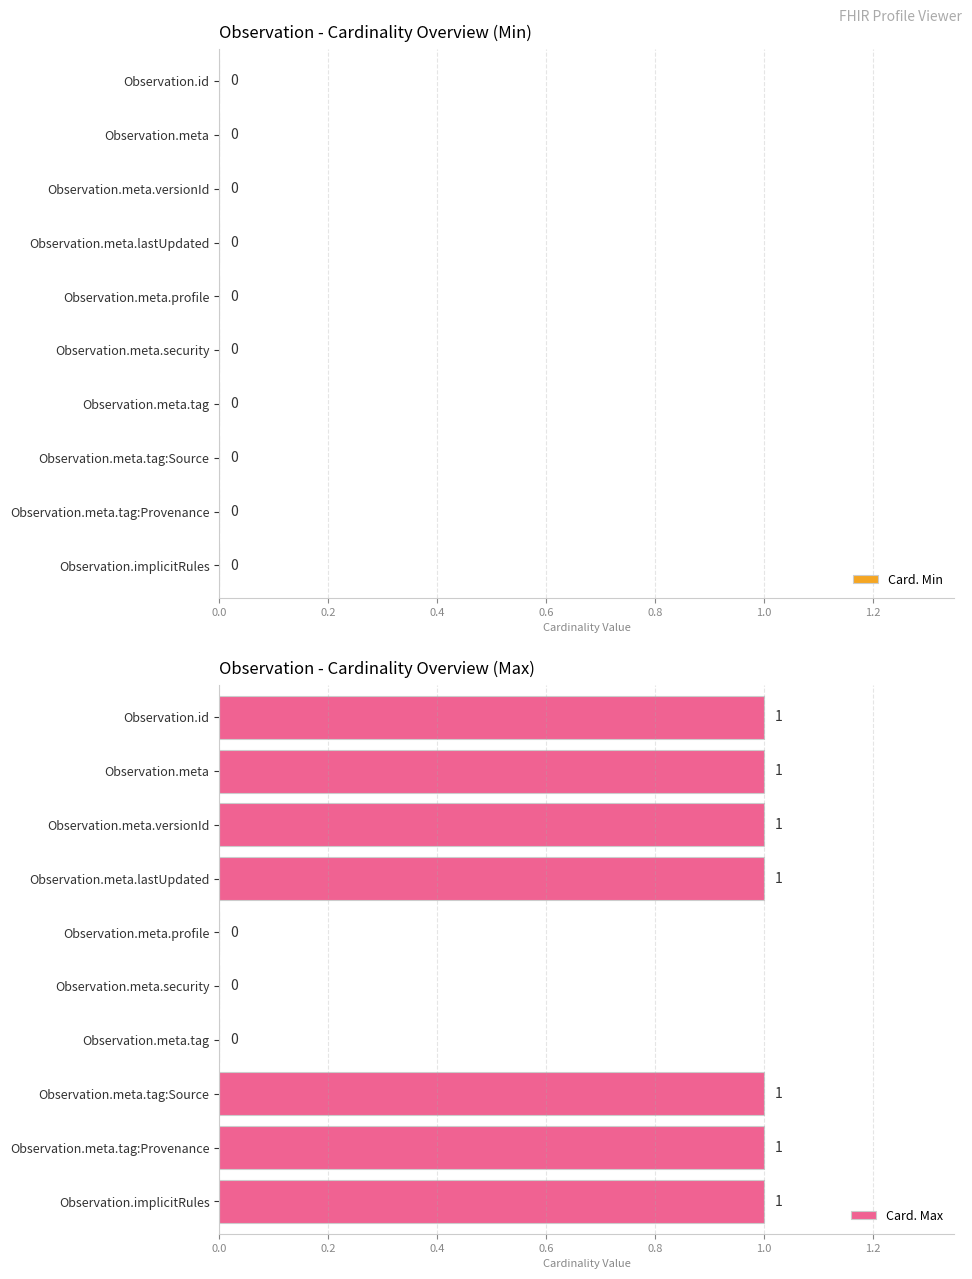

What is the sum of all values?

7